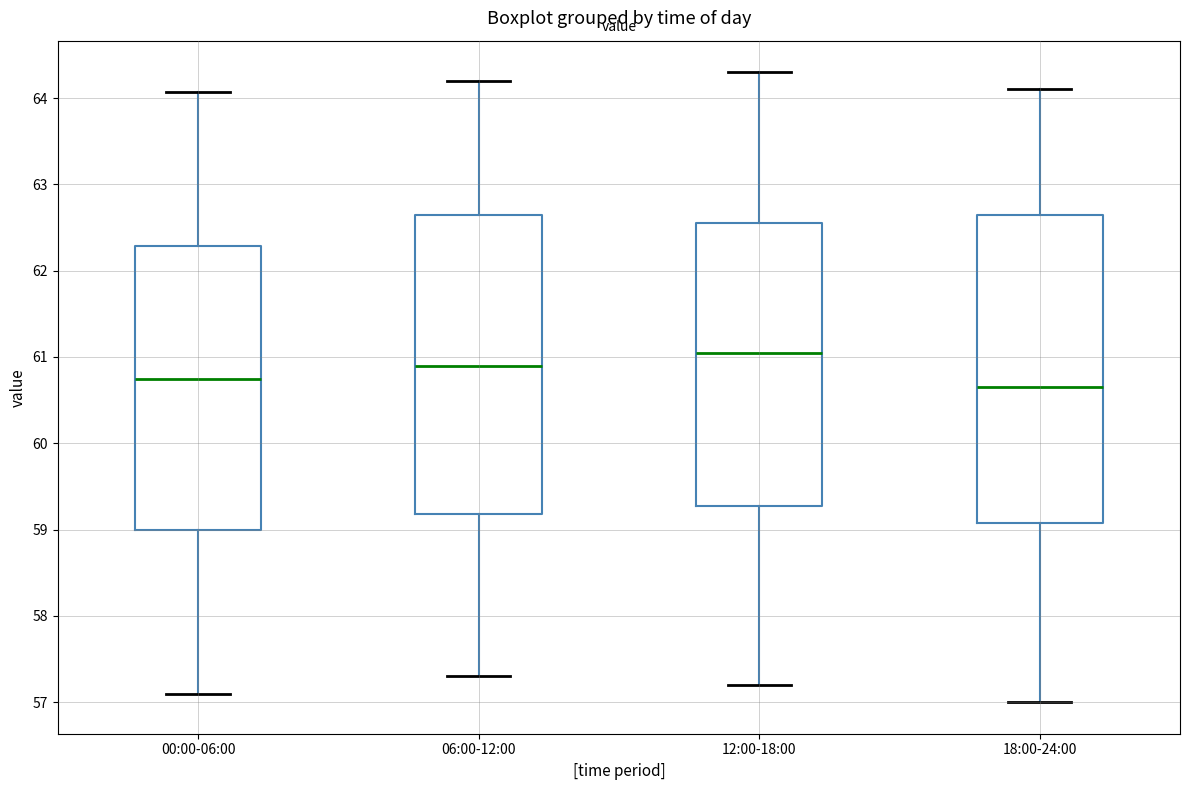

Which box has the highest median line?

12:00-18:00